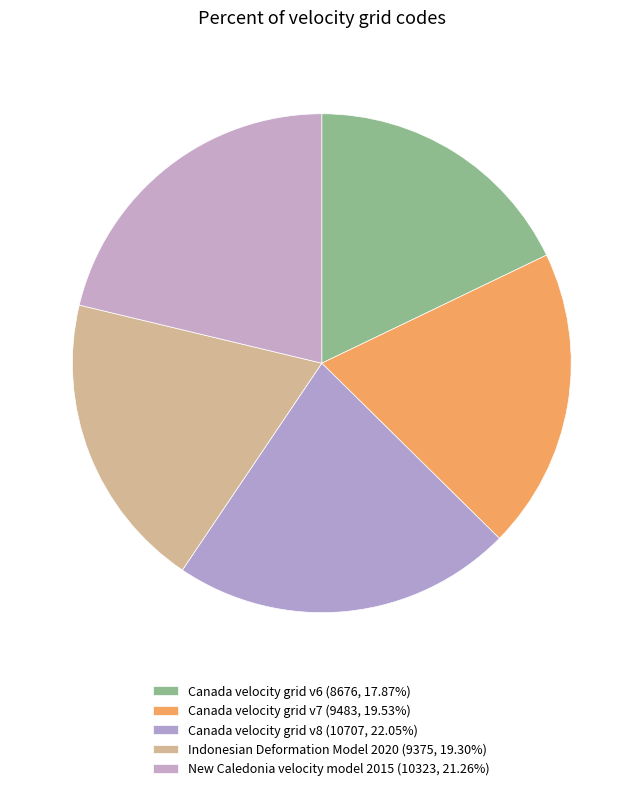

Count the number of slices in the pie.

5